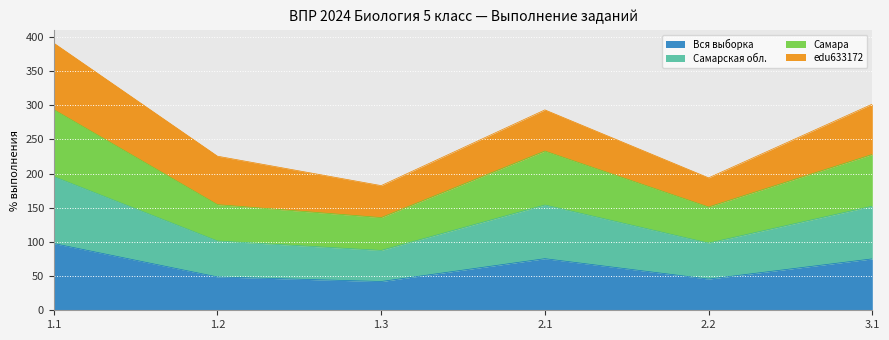

At which category is the sum across all series the highest?

1.1